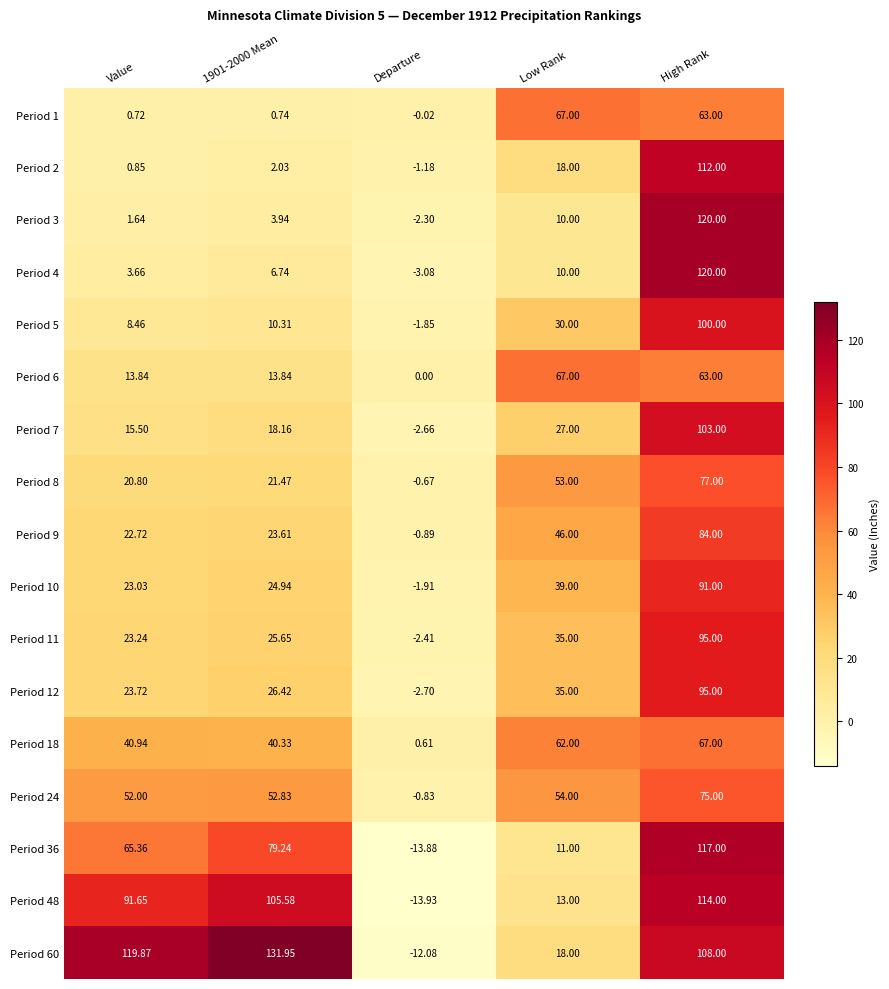

Count the number of data series in this chart.

17